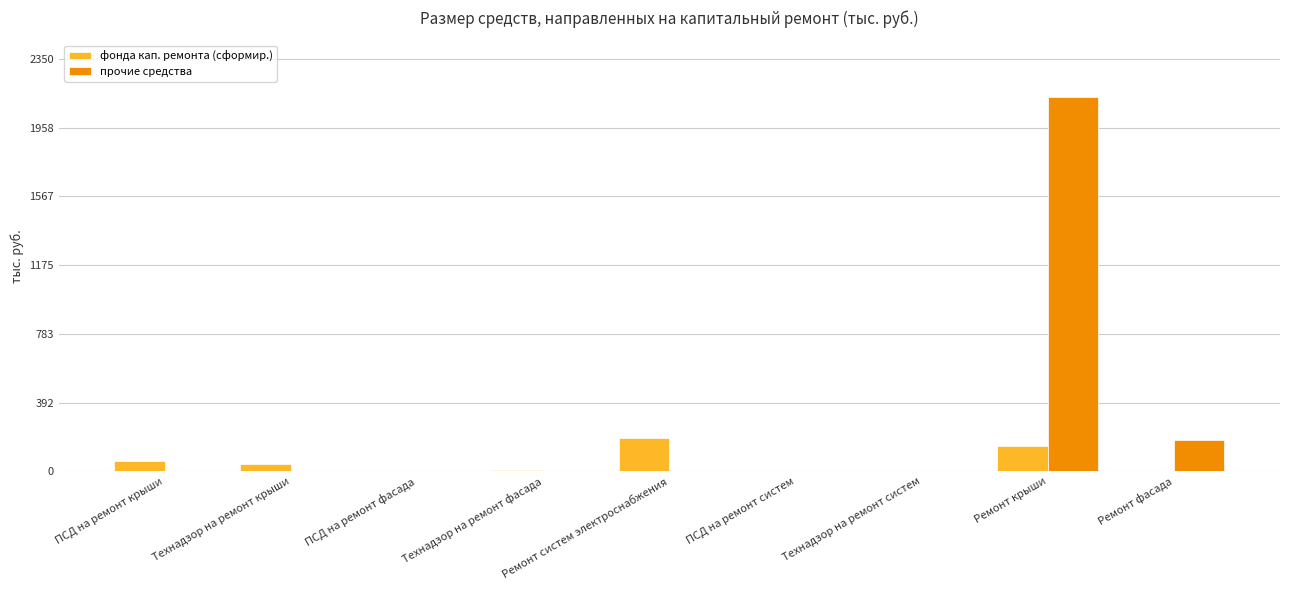

Which category has the highest value in the прочие средства series?

Ремонт крыши